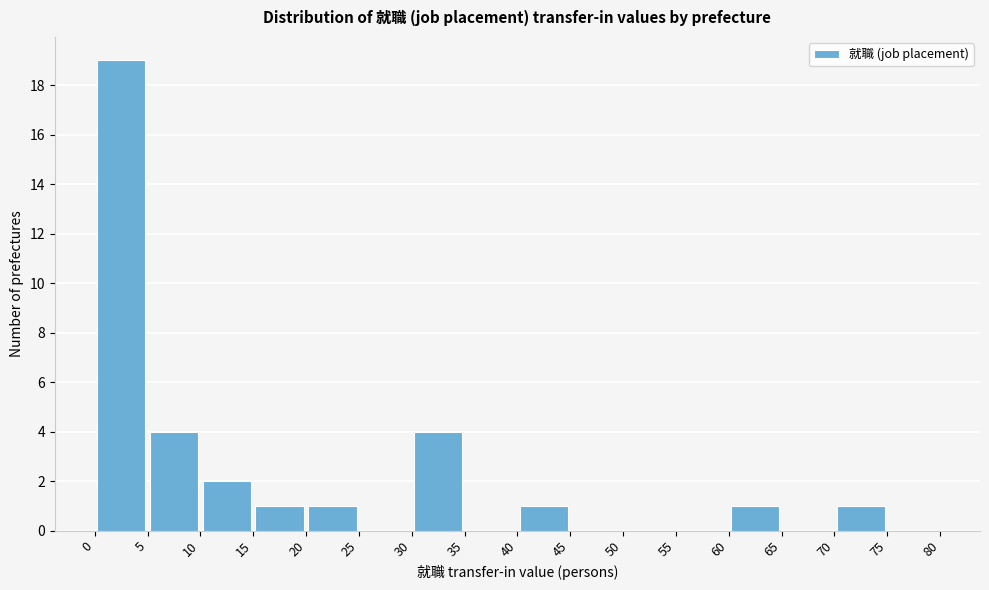

Reading left to right, list every bar in this chart as the range it spans on the x-axis followed by its height. The values are not printed on the chart, so give them approximately, as read against the axis.

0 to 5: 19
5 to 10: 4
10 to 15: 2
15 to 20: 1
20 to 25: 1
25 to 30: 0
30 to 35: 4
35 to 40: 0
40 to 45: 1
45 to 50: 0
50 to 55: 0
55 to 60: 0
60 to 65: 1
65 to 70: 0
70 to 75: 1
75 to 80: 0